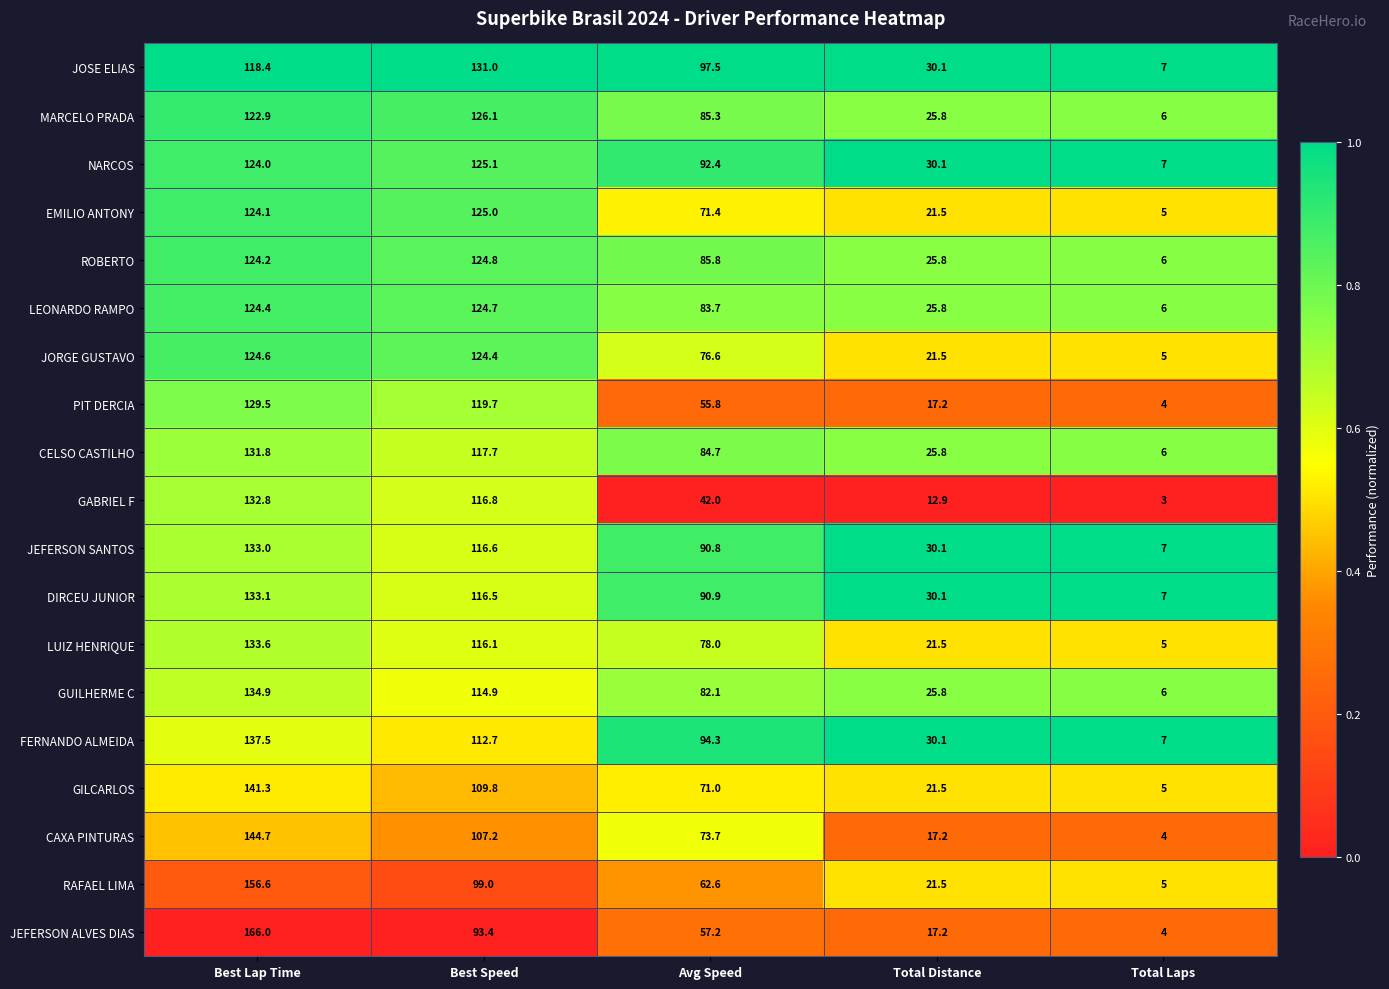

What is the greatest value displayed?

166.0